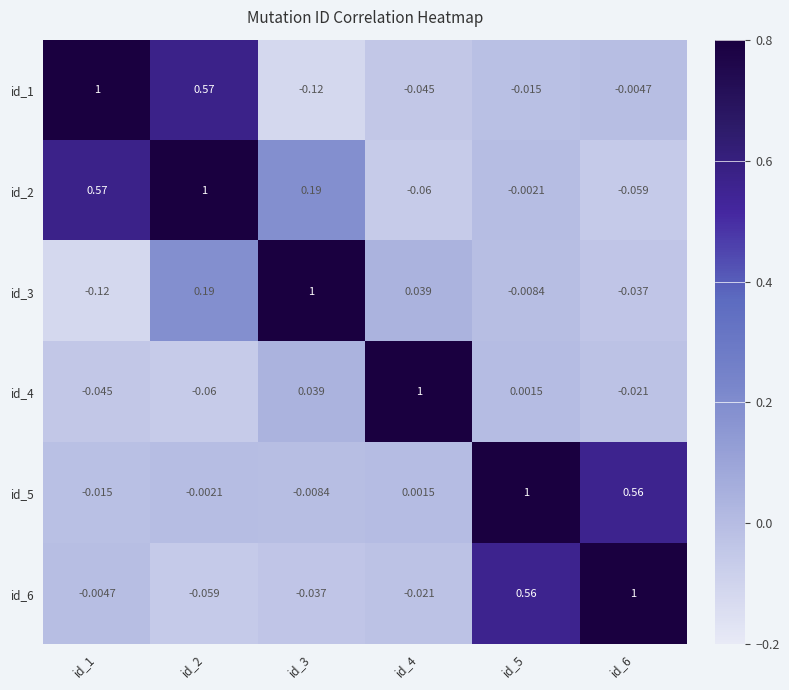

Is the value of id_4 at id_2 greater than the value of id_1 at id_2?

No